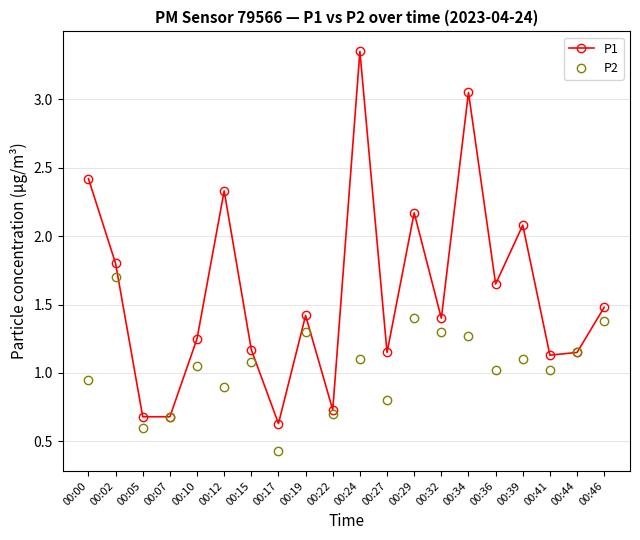

What is the spread (max minus min) of values at 00:12?

1.4